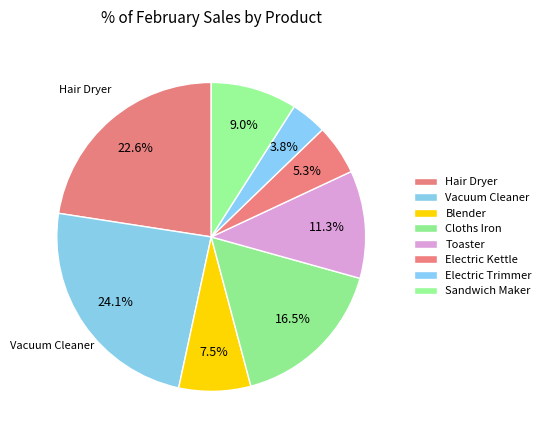

The Blender slice represents 8% of the pie. True or false?

True